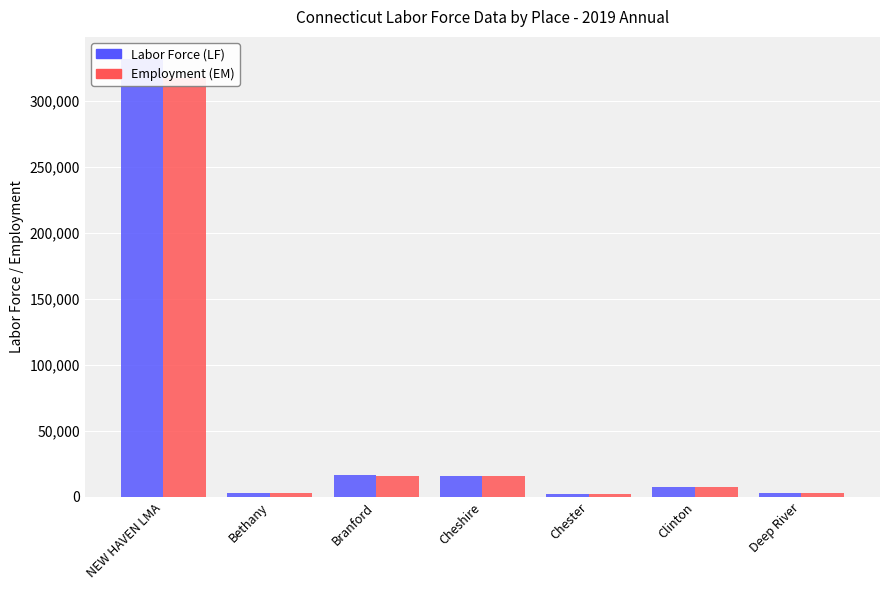

What is the total value across all series at Branford?

32237